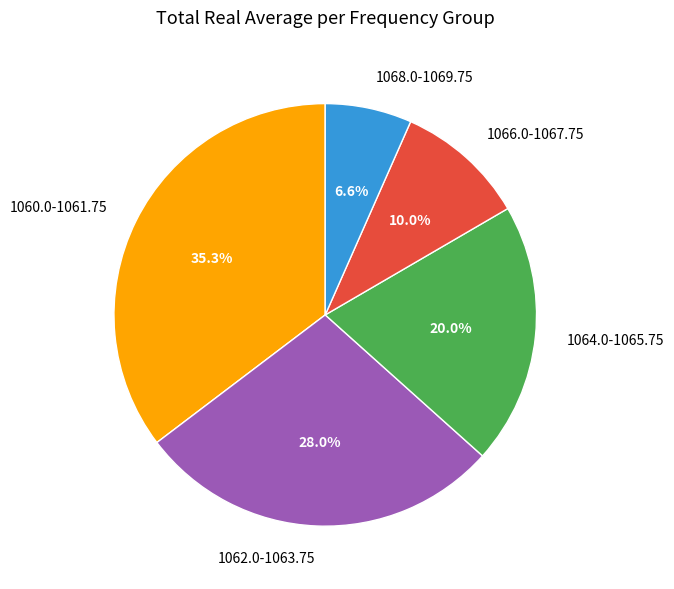

Is the sum of 1062.0-1063.75 and 1064.0-1065.75 greater than half?

No